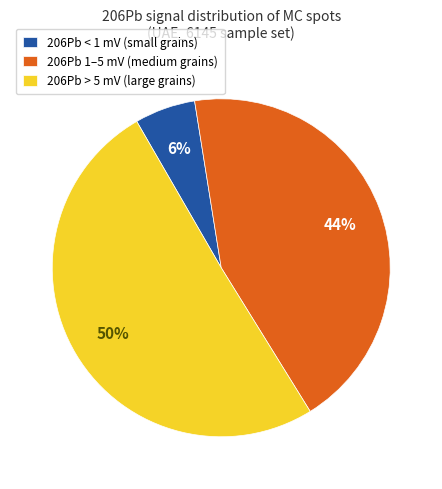

Count the number of slices in the pie.

3